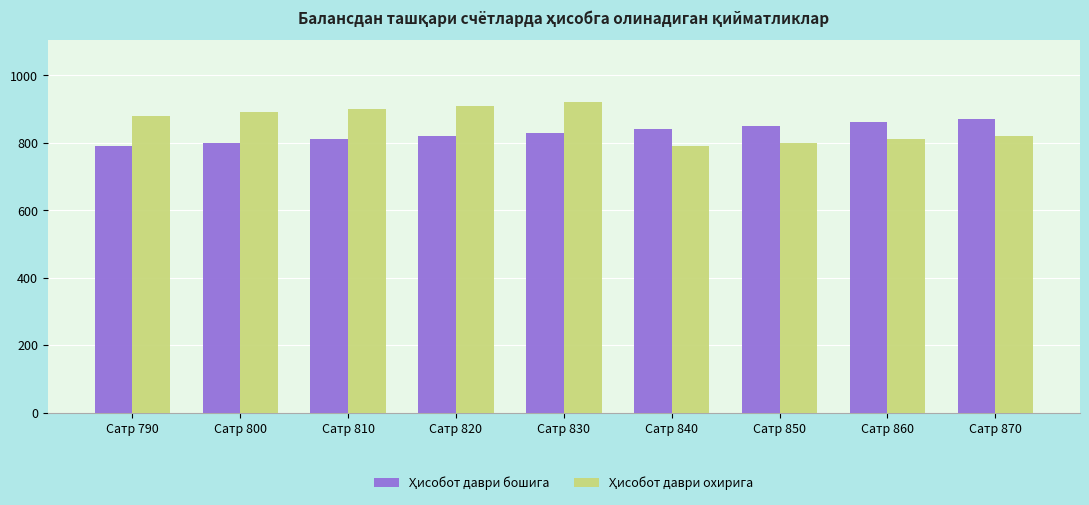

What is the minimum value shown in the chart?

790